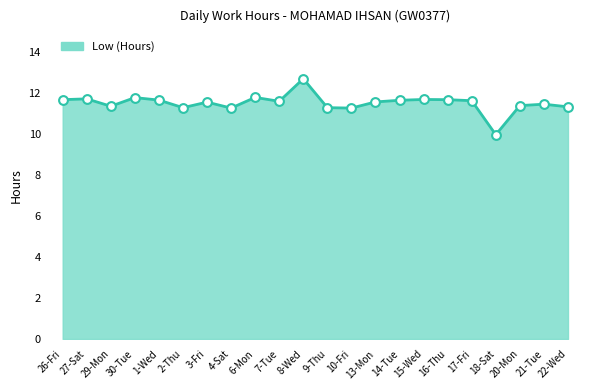

What is the ratio of the value at 3-Fri to the value at 1-Wed?

1.0